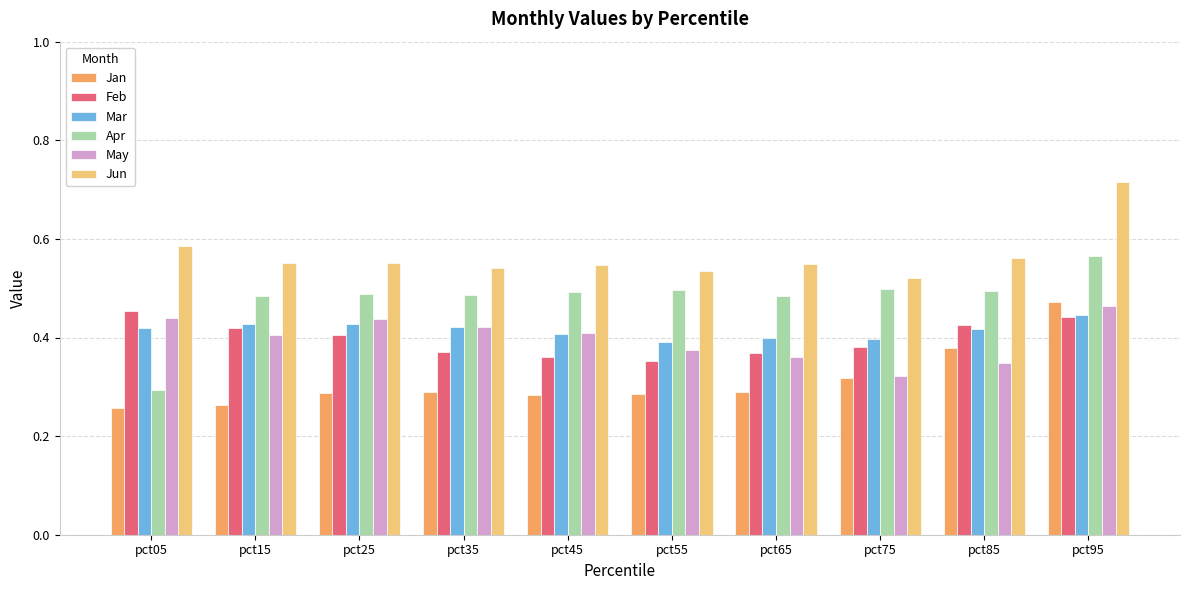

How many groups of bars are there?

10